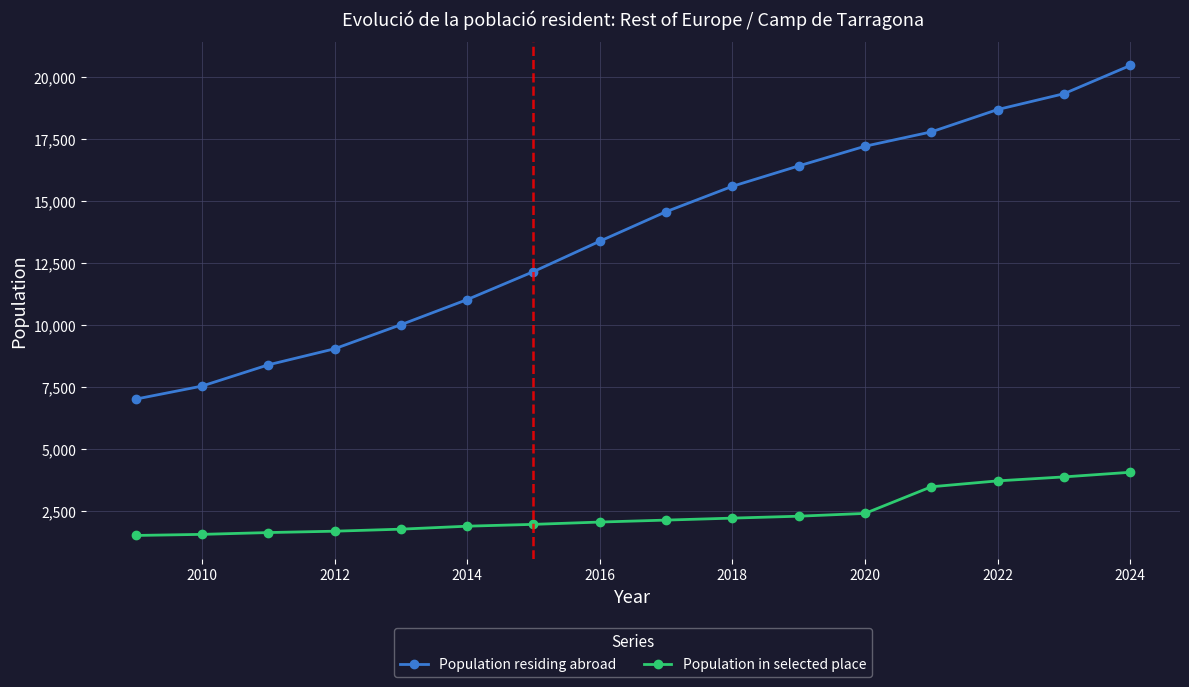

How many lines are shown in the chart?

2